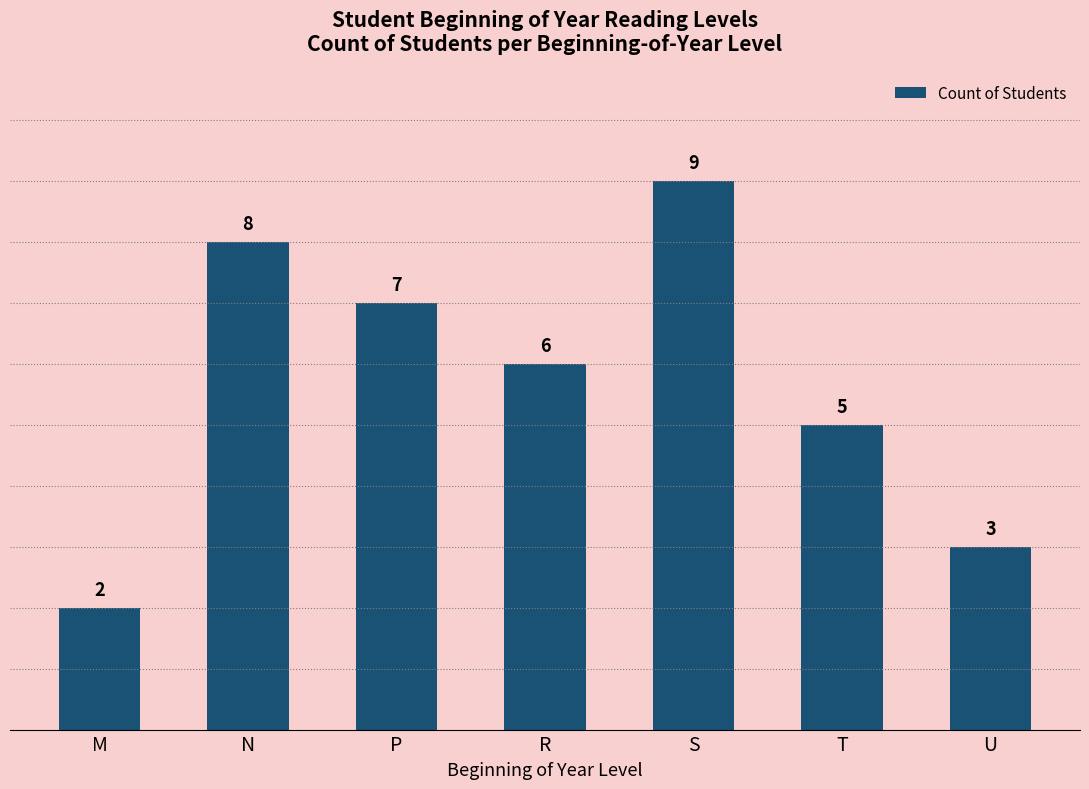

Reading left to right, transcribe all the data shown in this chart.

2	8	7	6	9	5	3